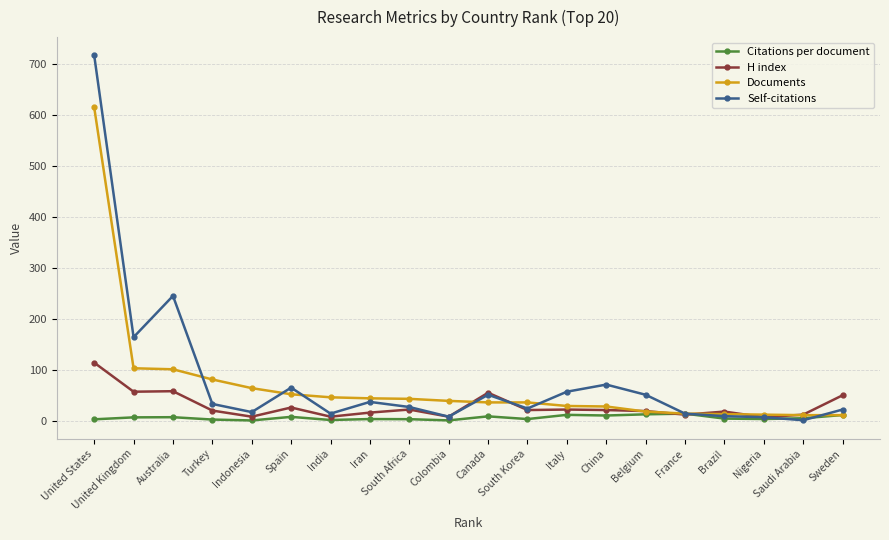

What is the approximate value of Self-citations at Saudi Arabia?

1.0